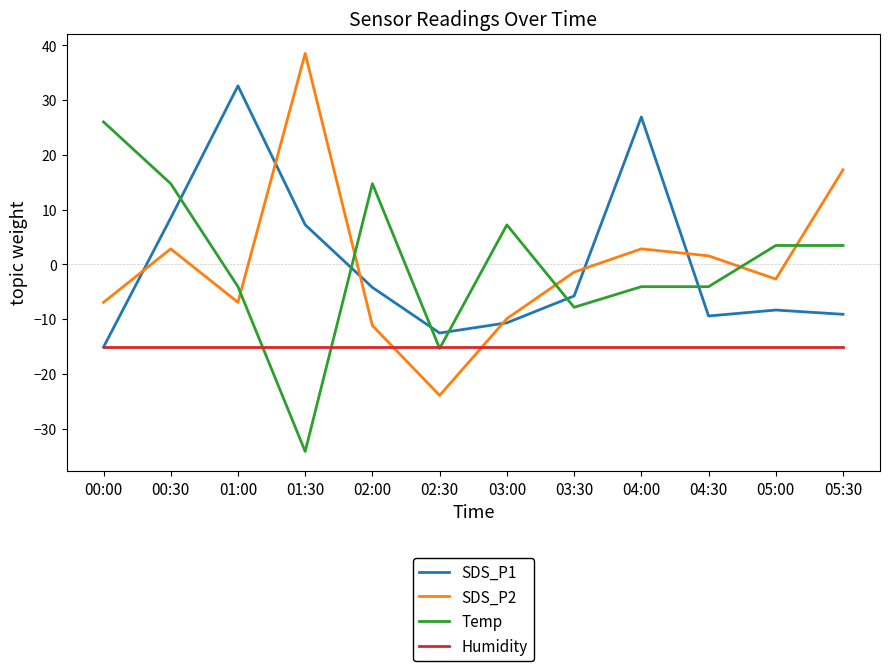

Rank the series at 00:30 from lowest to highest value.

Humidity, SDS_P2, SDS_P1, Temp